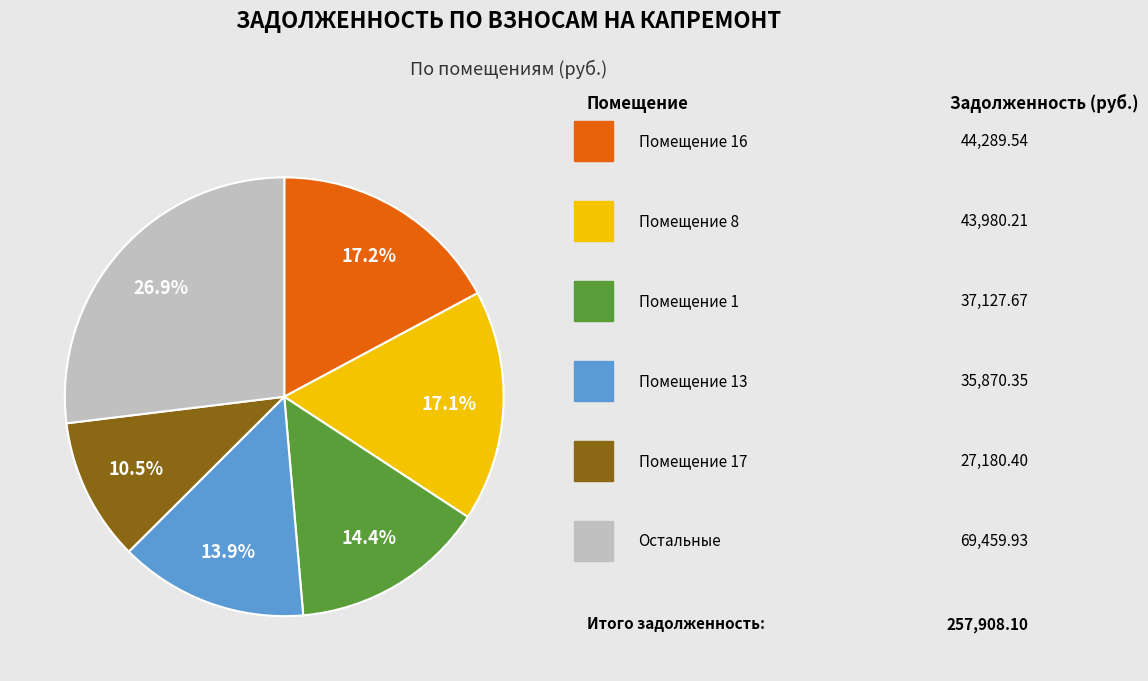

Does any single category account for the majority?

No